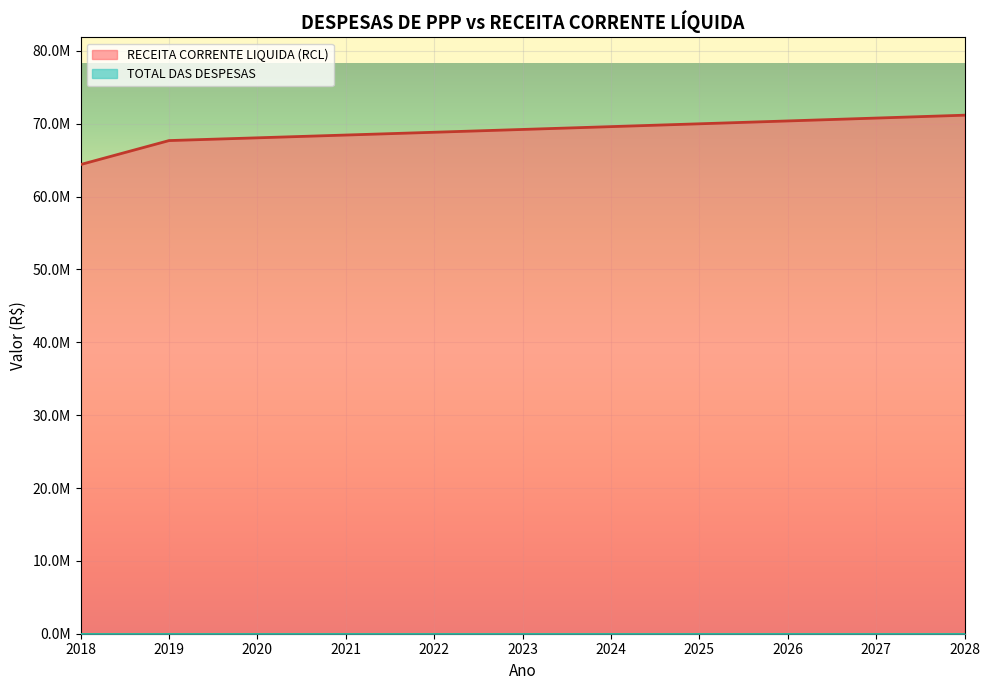

Count the number of categories in the chart.

11